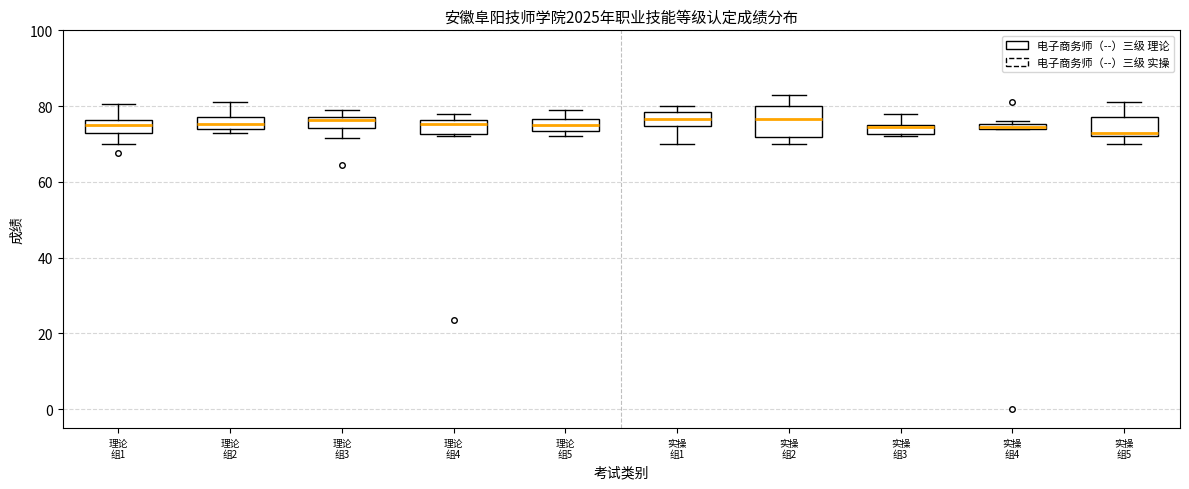

Where is the upper edge of the box for 实操 组1 on the y-axis? The values are not printed on the chart, so give them approximately, as read against the axis.

78